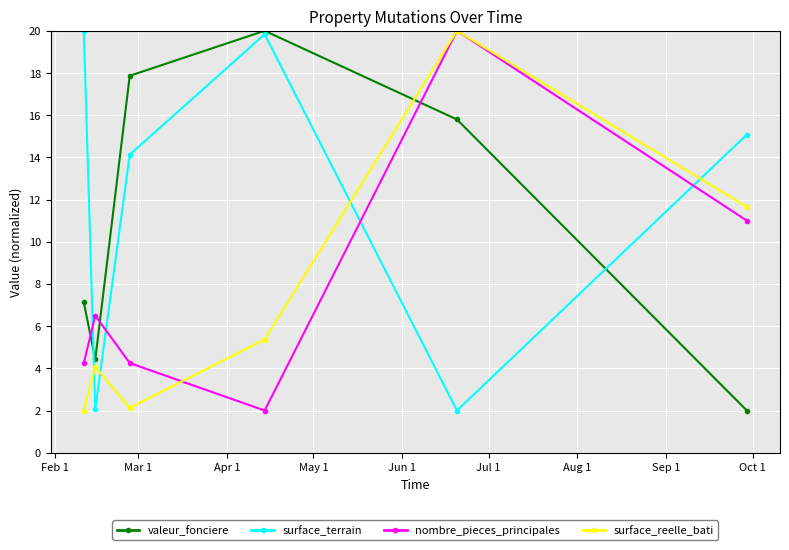

At how many categories does at least one series exceed 17?

4